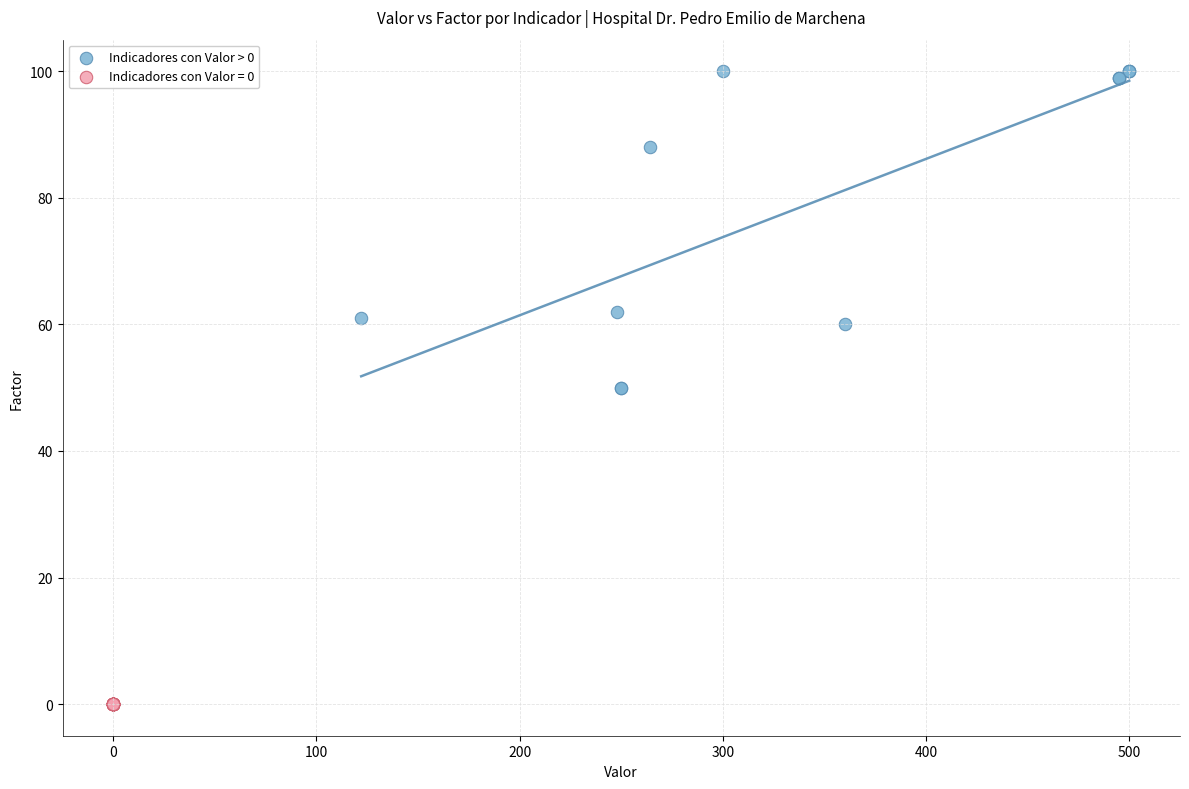

Which series contains the highest Y value?

Indicadores con Valor > 0